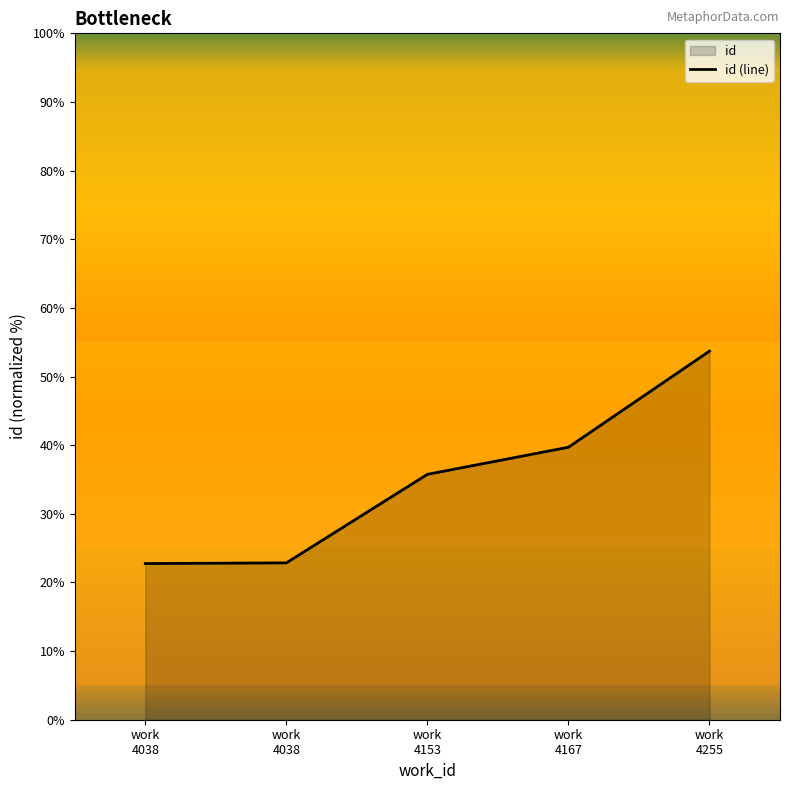

What is the value of the 3rd point from the left?

35.8